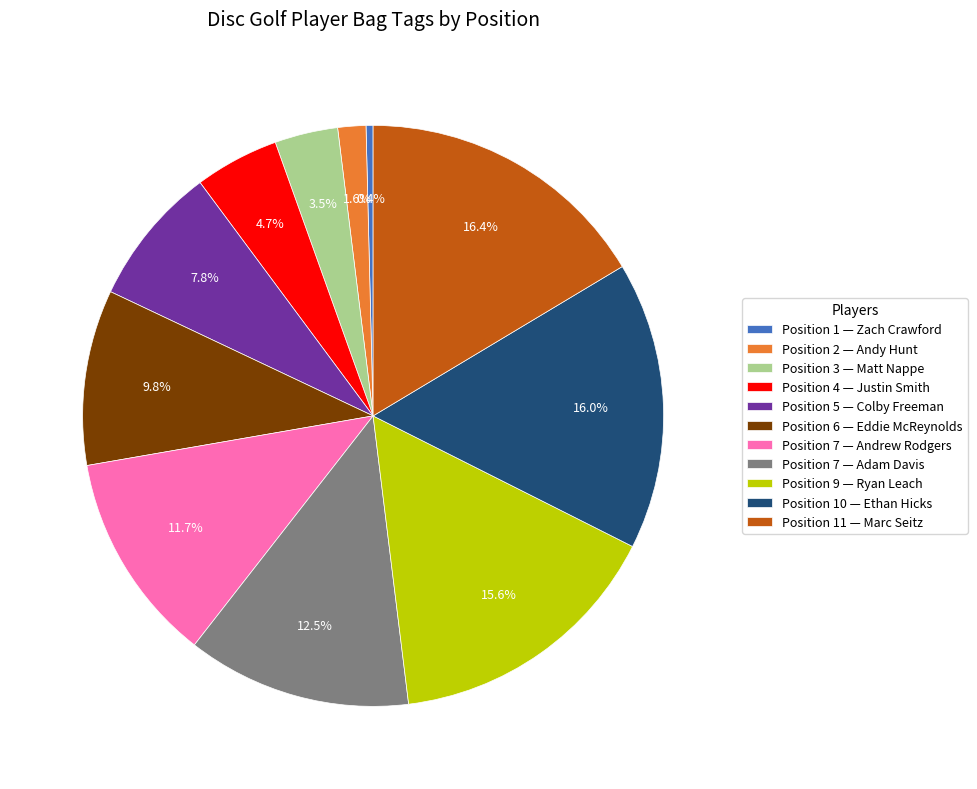

Combined, do Position 4 — Justin Smith and Position 7 — Andrew Rodgers account for over 50%?

No